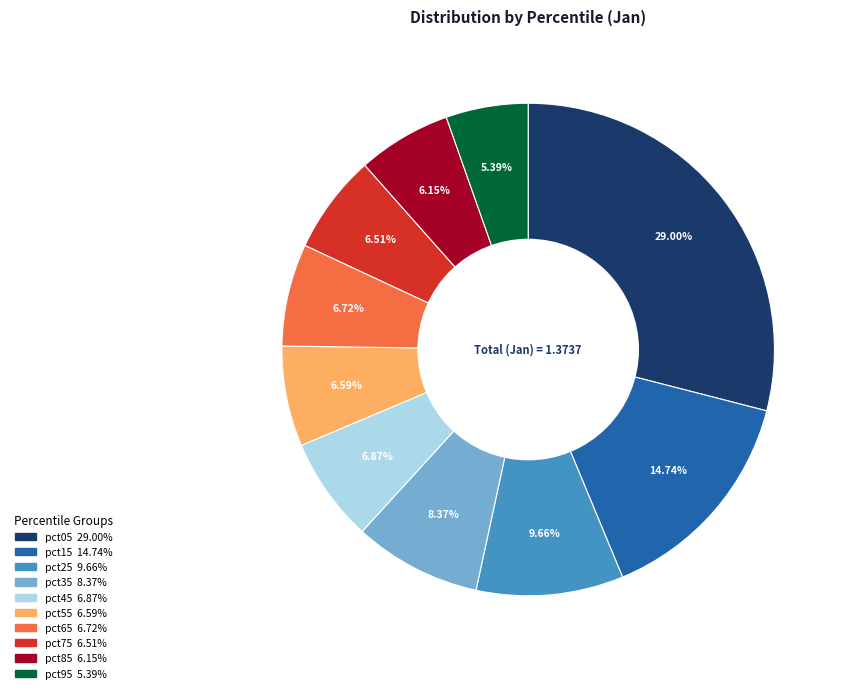

Combined, what portion of the pie is pct25 and pct95?

15.1%